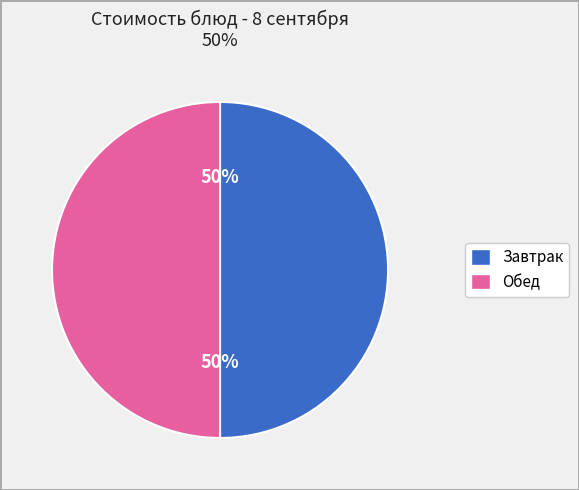

To the nearest percent, what is the average slice percentage?

50%